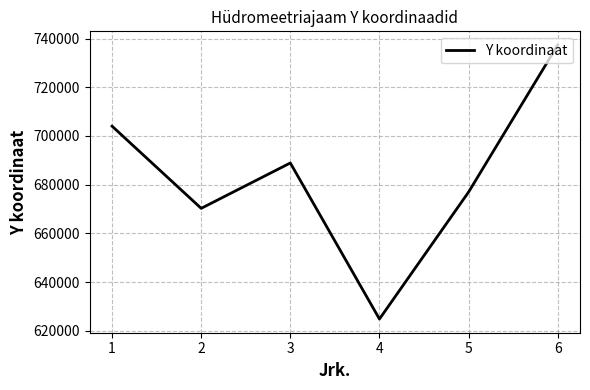

True or false: there are more than 2 points higher than both neighbors.

False